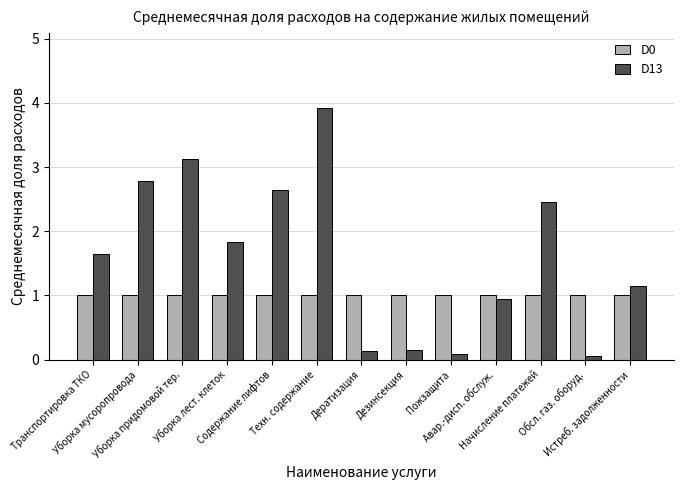

The D0 series shows 1.0 at Пожзащита. True or false?

True